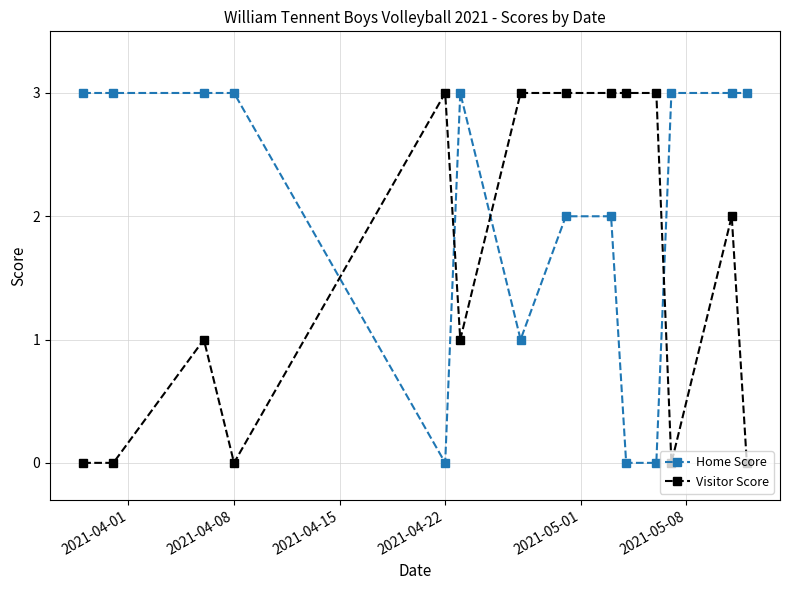

What is the maximum value for Visitor Score?

3